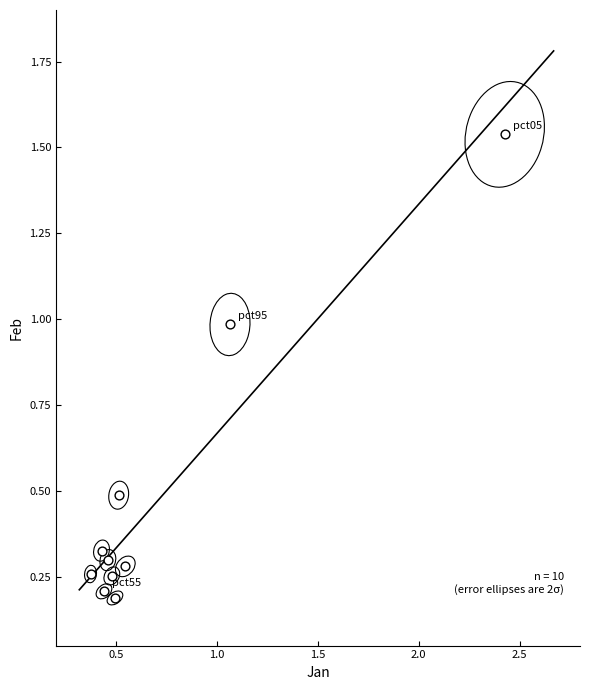

What is the average Y value?

0.5